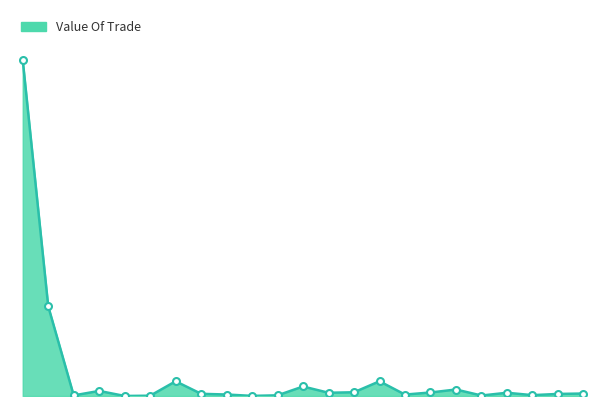

What is the sum of all values?

43055.0